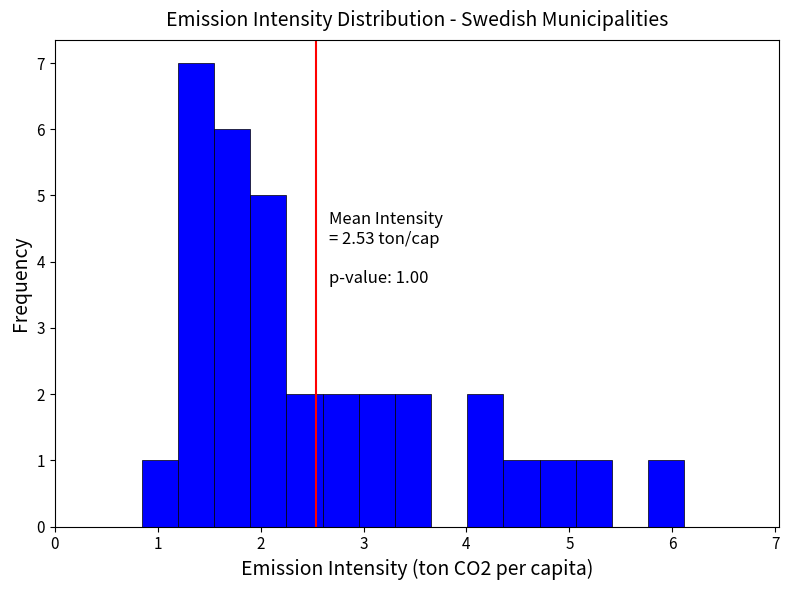

Around what value on the x-axis is the tallest bar? Give the approximate position of its centre, as read against the axis.

1.4